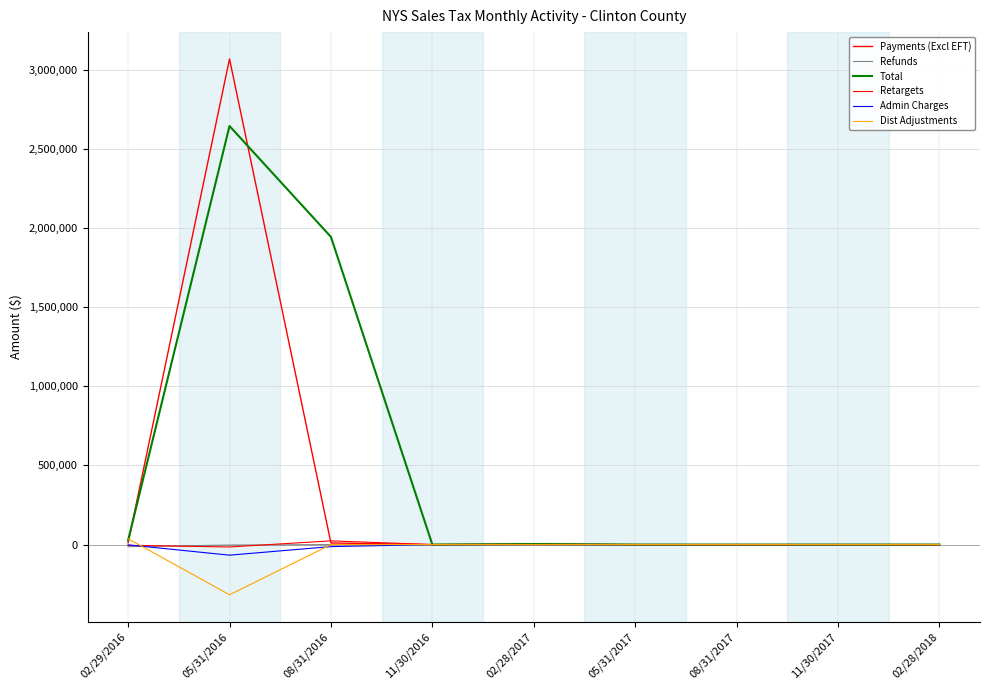

Which category has the highest value across all series?

05/31/2016